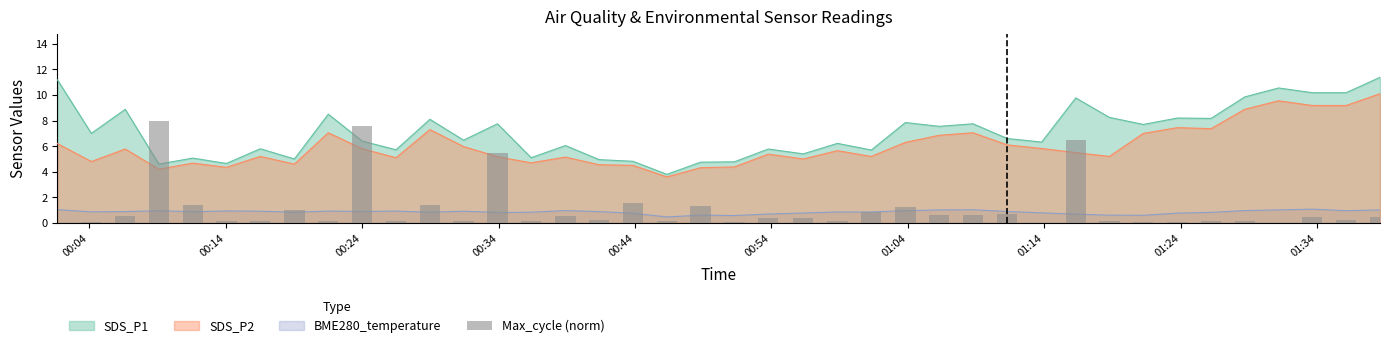

Is it true that SDS_P2 equals 2.0 at 01:34?

False